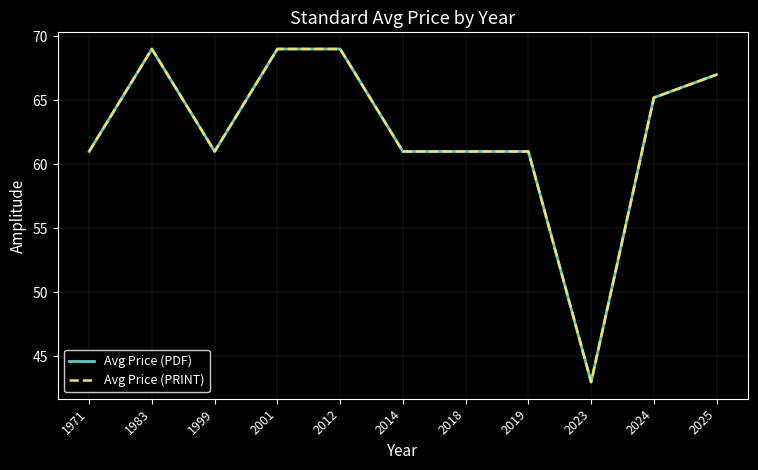

Does the chart display data point markers on the line(s)?

No